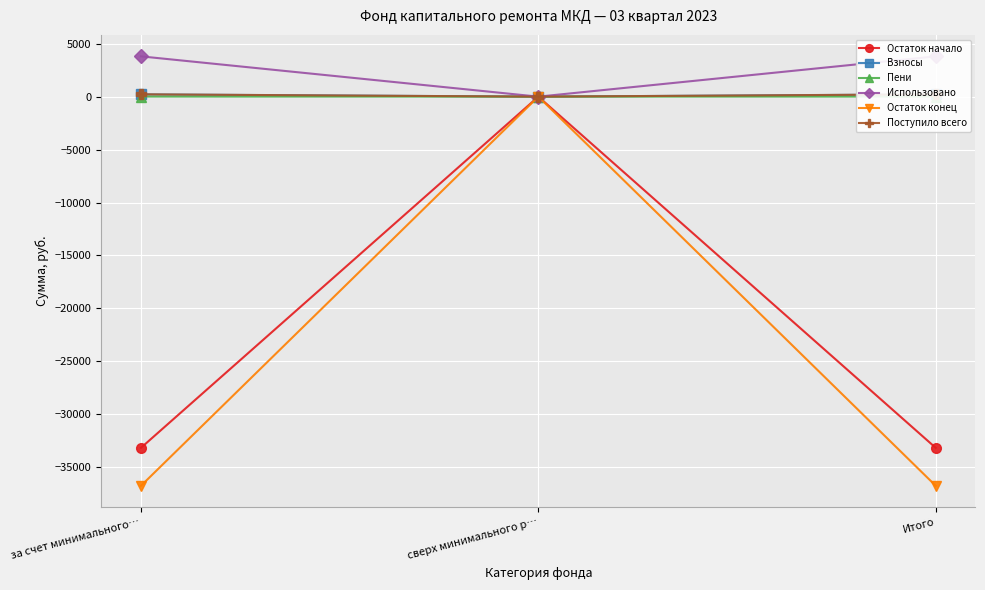

The Остаток конец series shows -51609.0 at Итого. True or false?

False